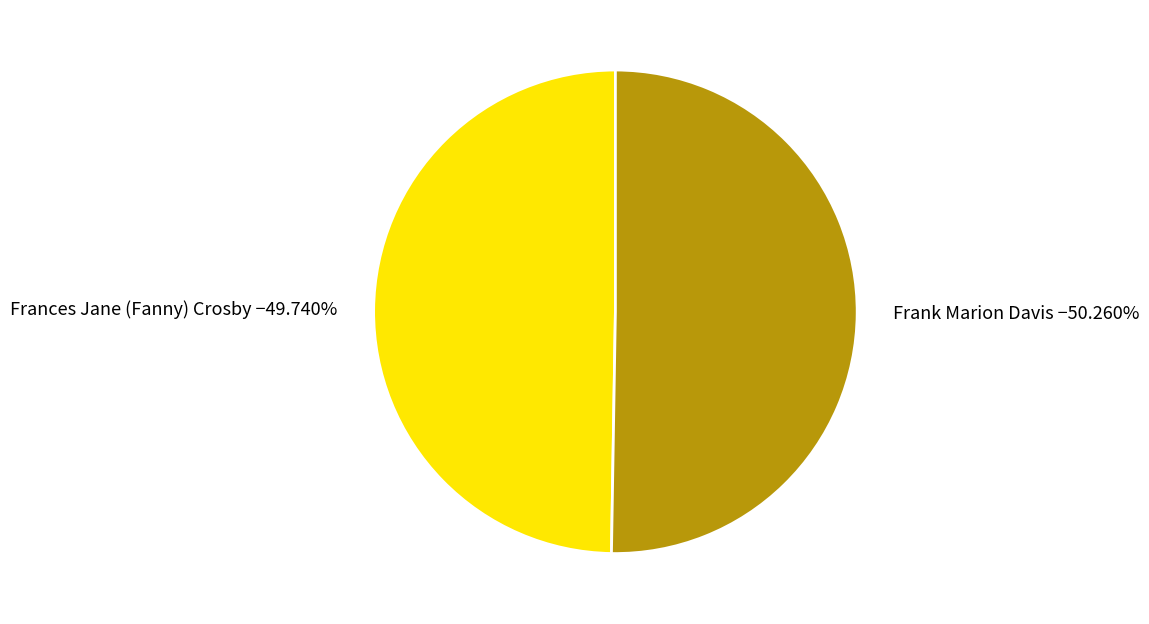

Which slice is the smallest?

Frances Jane (Fanny) Crosby